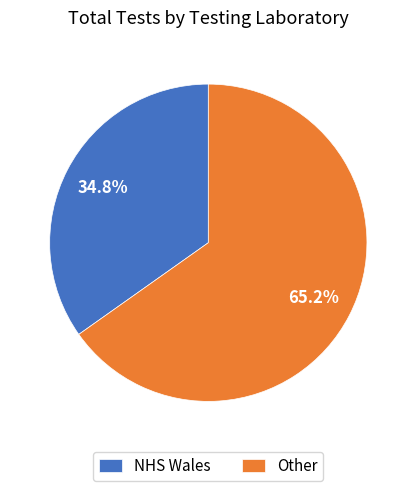

Approximately how many times larger is the value at Other compared to NHS Wales?

1.9